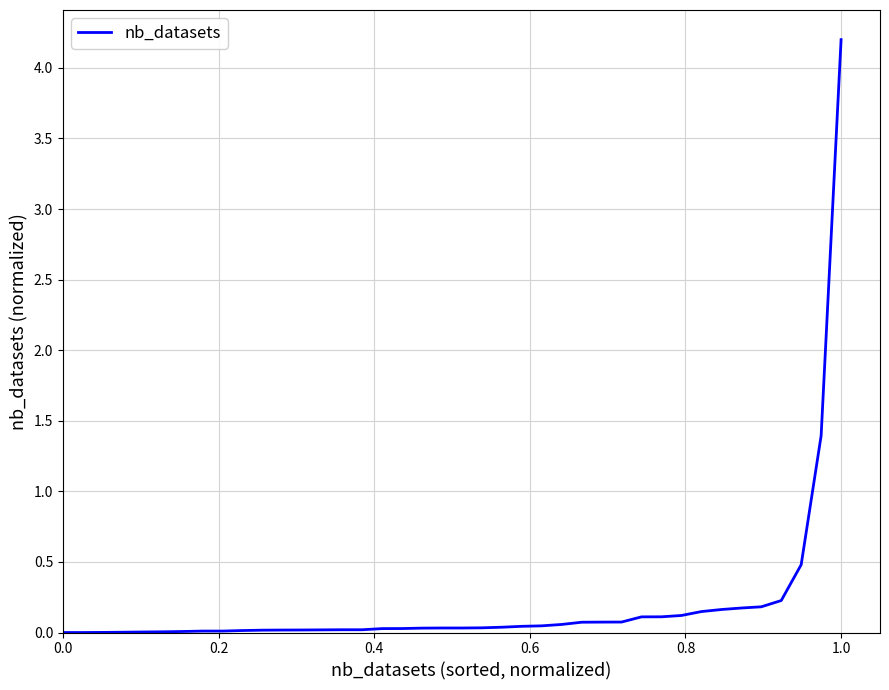

What is the sum of all values?

8.1